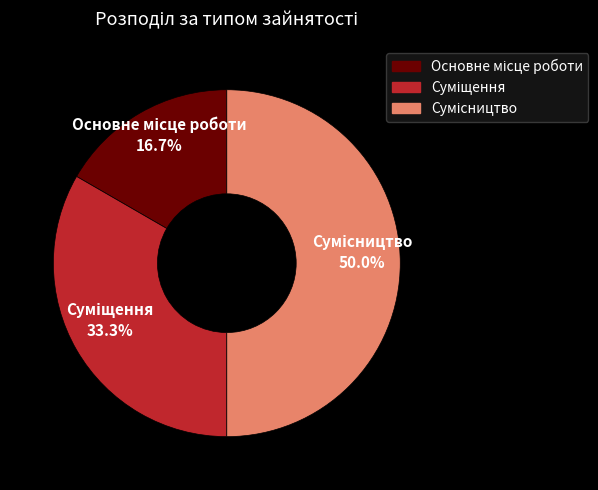

To the nearest percent, what percentage of the pie is Суміщення?

33%